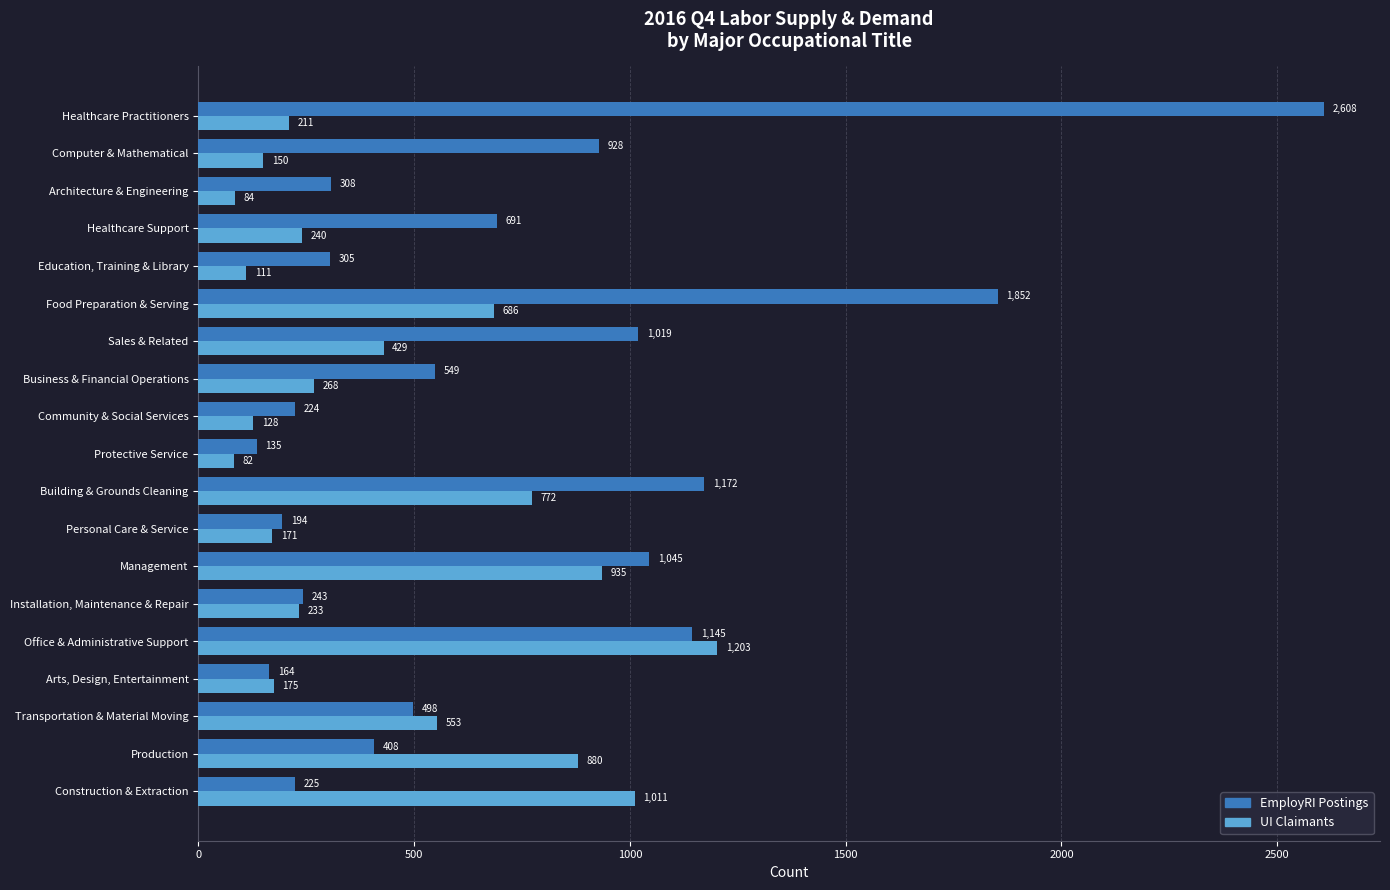

Is the value of EmployRI Postings at Transportation & Material Moving greater than the value of UI Claimants at Healthcare Practitioners?

Yes